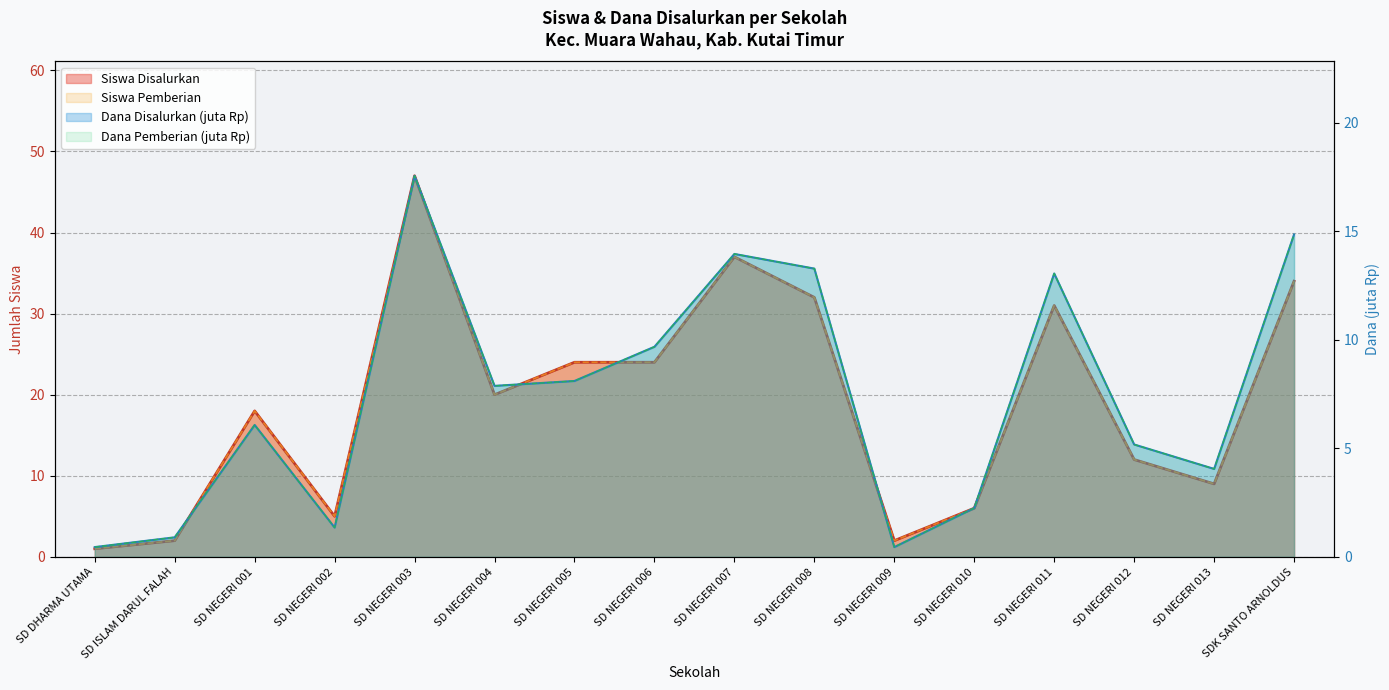

How many data points in Siswa Pemberian are above 20?

7